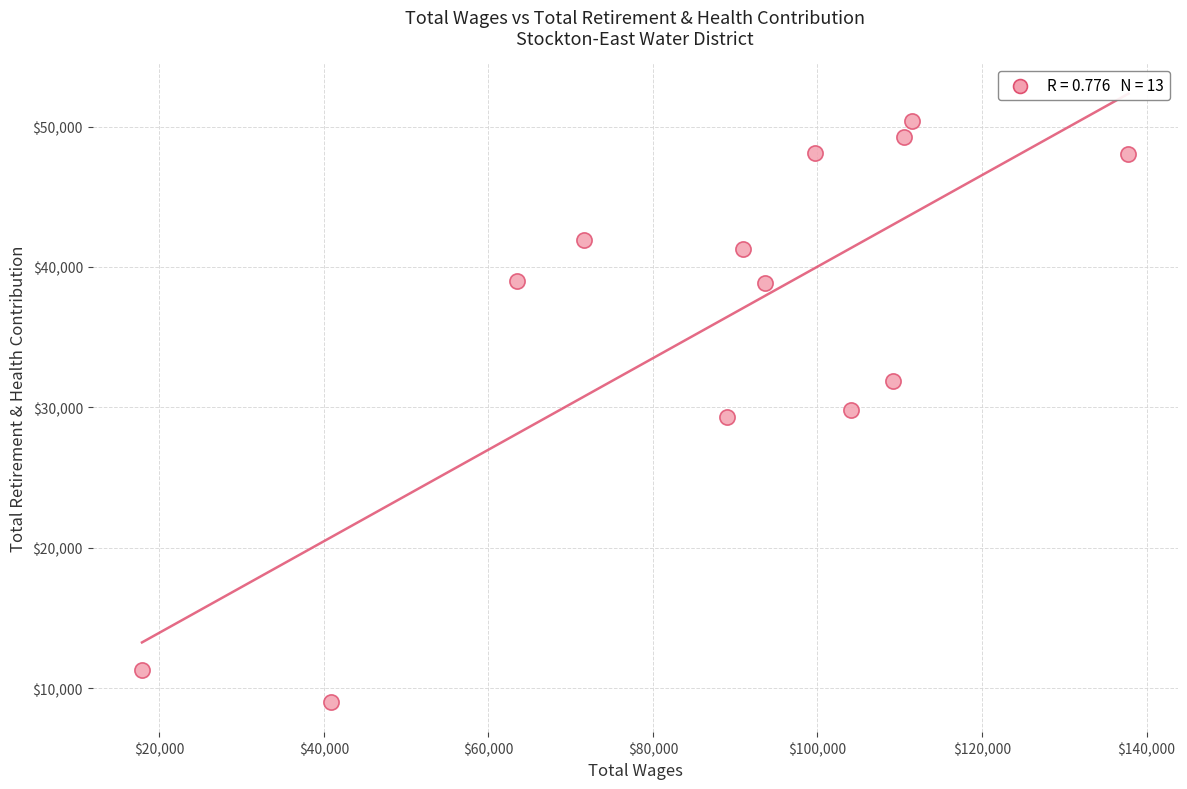

What is the range of X values (max minus min)?

119918